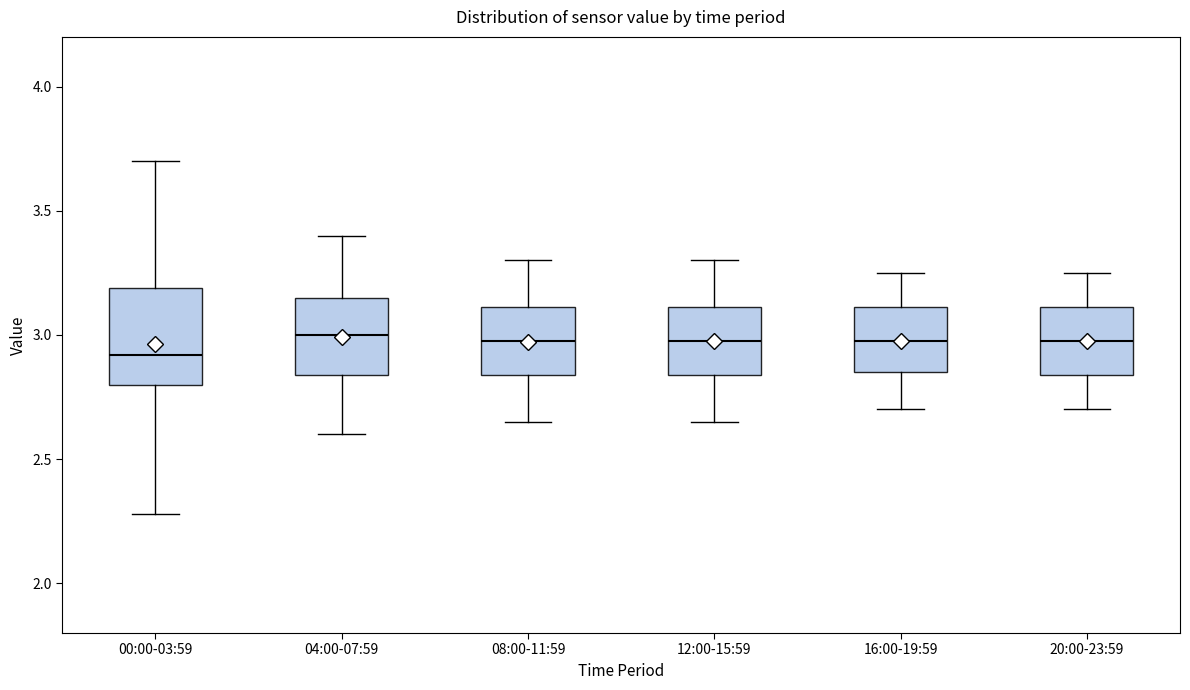

Reading left to right, read every box against the y-axis: the position of its median line, the range the box covers, and the ends of its whiskers. The values are not printed on the chart, so give them approximately, as read against the axis.

00:00-03:59: median 2.90, box 2.80 to 3.20, whiskers 2.30 to 3.70
04:00-07:59: median 3.00, box 2.85 to 3.15, whiskers 2.60 to 3.40
08:00-11:59: median 3.00, box 2.85 to 3.10, whiskers 2.65 to 3.30
12:00-15:59: median 3.00, box 2.85 to 3.10, whiskers 2.65 to 3.30
16:00-19:59: median 3.00, box 2.85 to 3.10, whiskers 2.70 to 3.25
20:00-23:59: median 3.00, box 2.85 to 3.10, whiskers 2.70 to 3.25